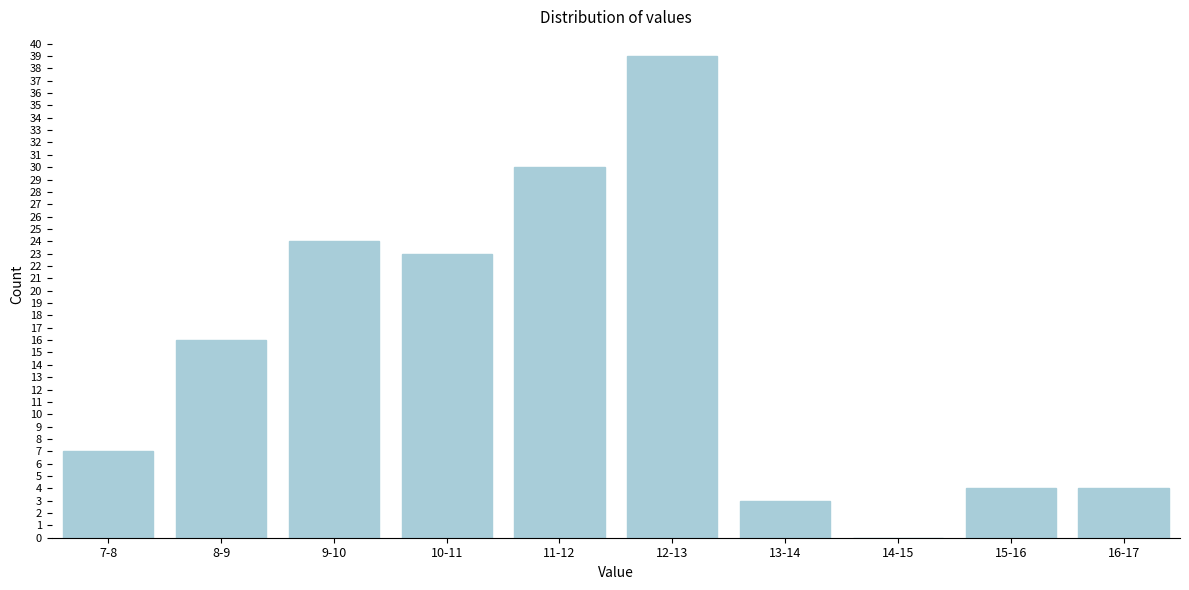

Reading right to left, what are all the values shown in this chart?

16-17=4	15-16=4	14-15=0	13-14=3	12-13=39	11-12=30	10-11=23	9-10=24	8-9=16	7-8=7